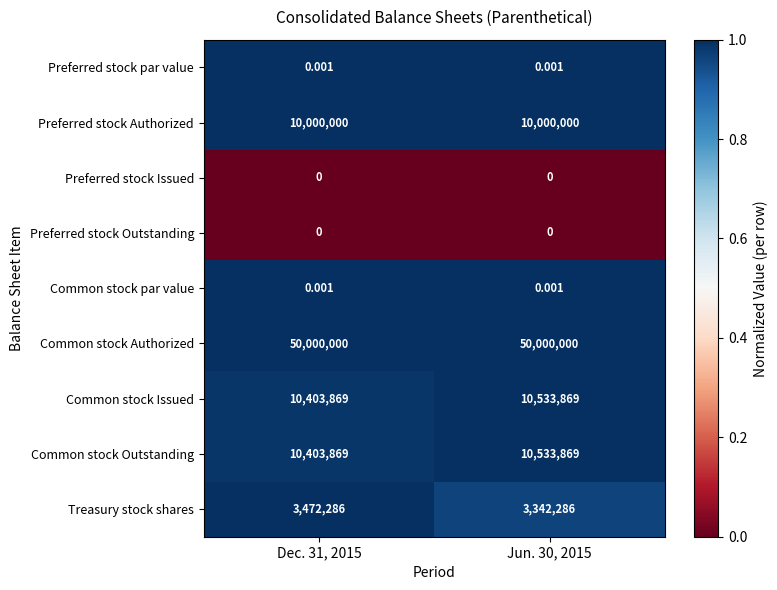

Which series has the largest total across all categories?

Common stock Authorized